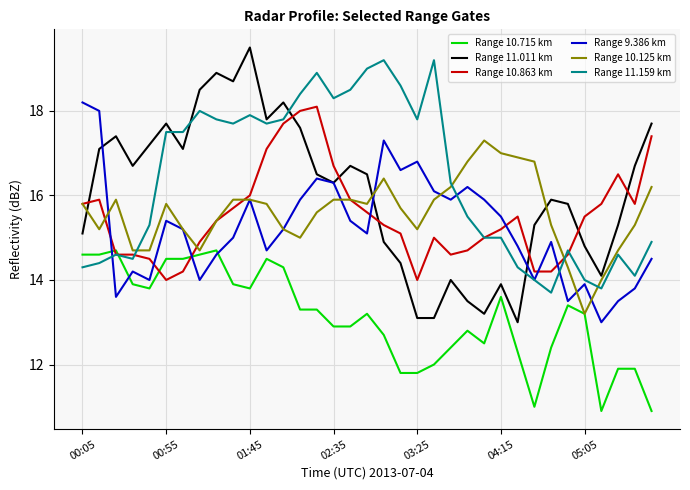

True or false: Range 11.011 km and Range 10.715 km cross at least once.

False